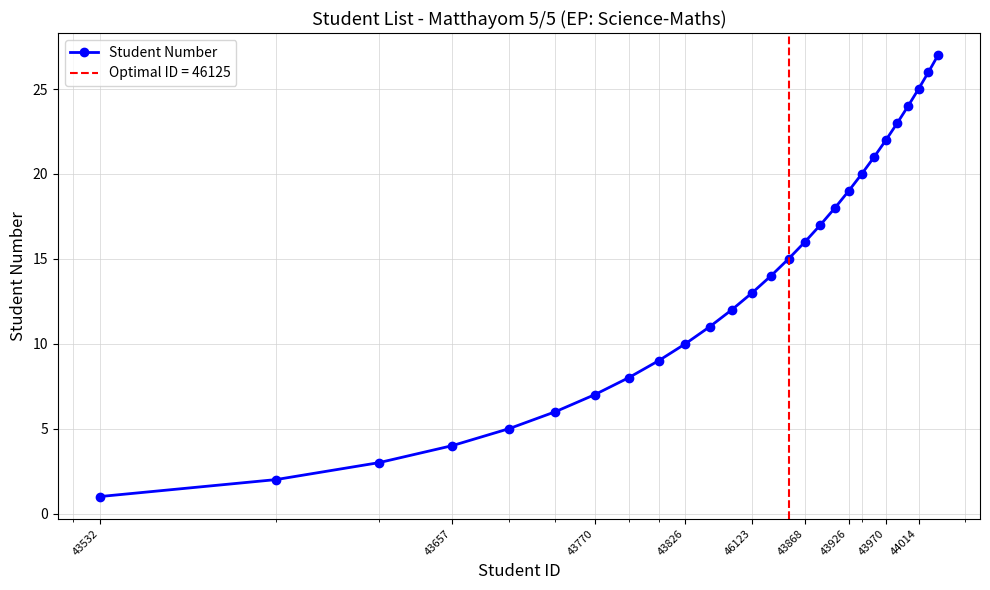

What is the maximum value shown in the chart?

27